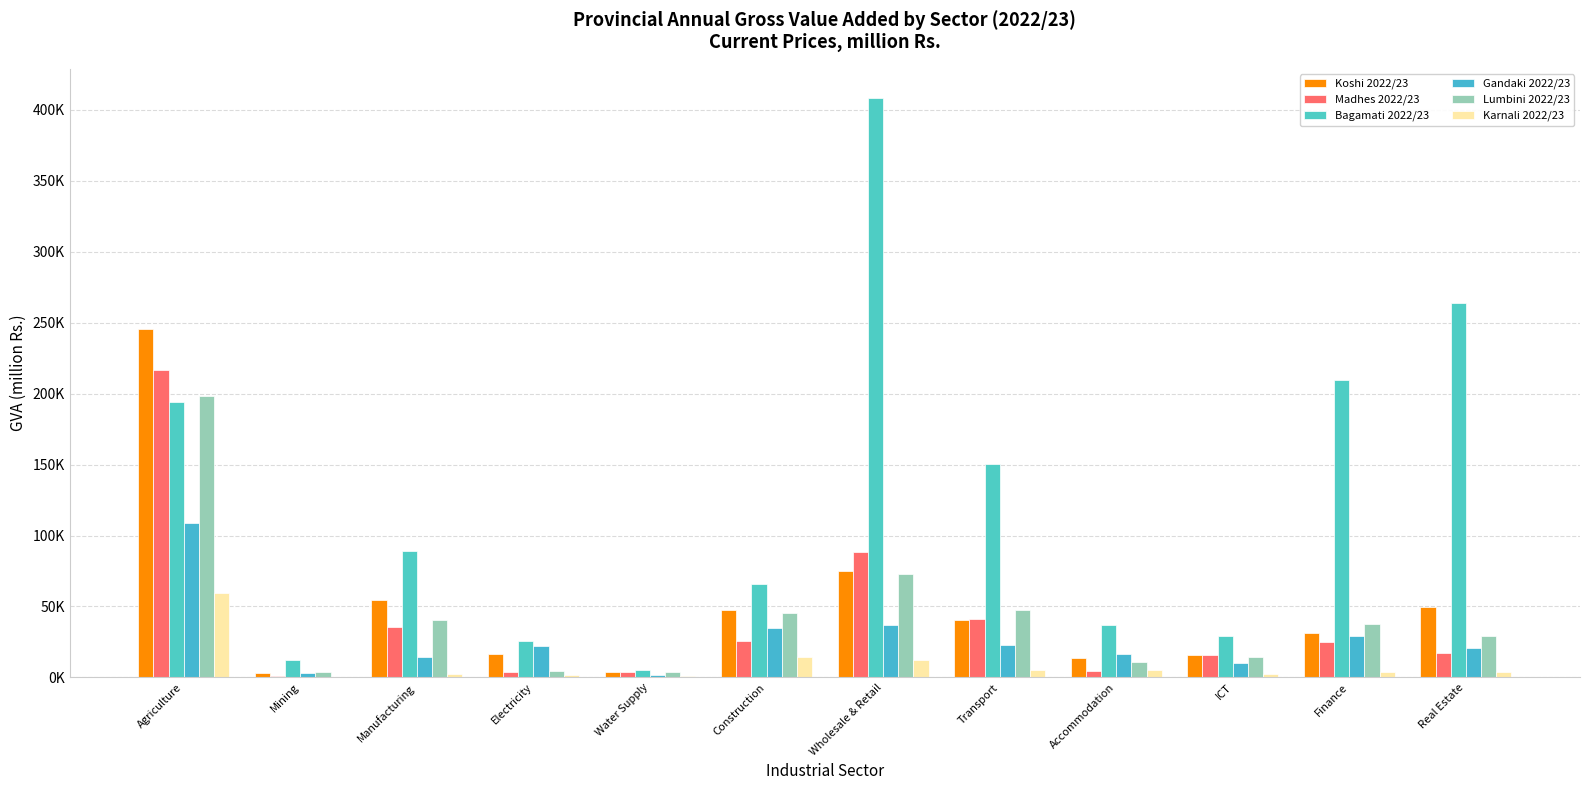

Are the bars horizontal?

No